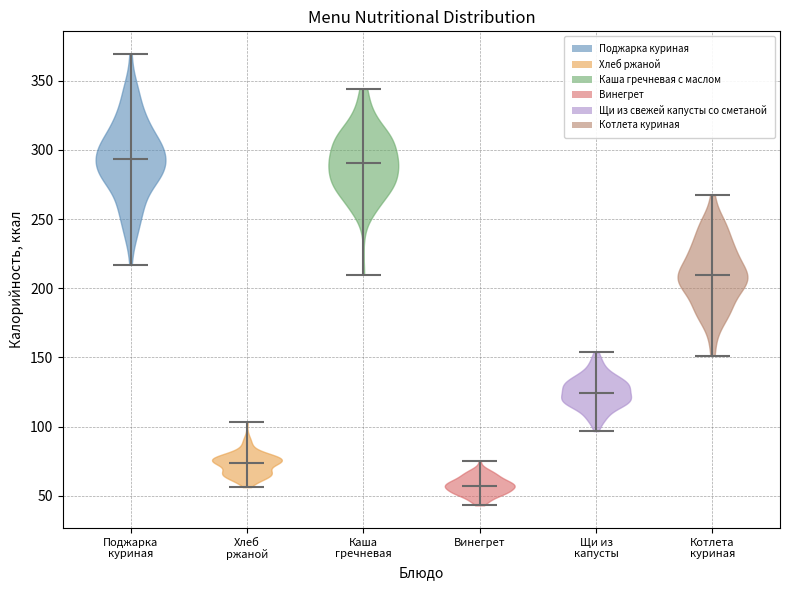

Reading left to right, read every violin against the y-axis: where its median line is, and the lowest and highest points it reaches. The values are not printed on the chart, so give them approximately, as read against the axis.

Поджарка куриная: median line 295, lowest point 215, highest point 370
Хлеб ржаной: median line 75, lowest point 55, highest point 105
Каша гречневая: median line 290, lowest point 210, highest point 345
Винегрет: median line 55, lowest point 45, highest point 75
Щи из капусты: median line 125, lowest point 95, highest point 155
Котлета куриная: median line 210, lowest point 150, highest point 265